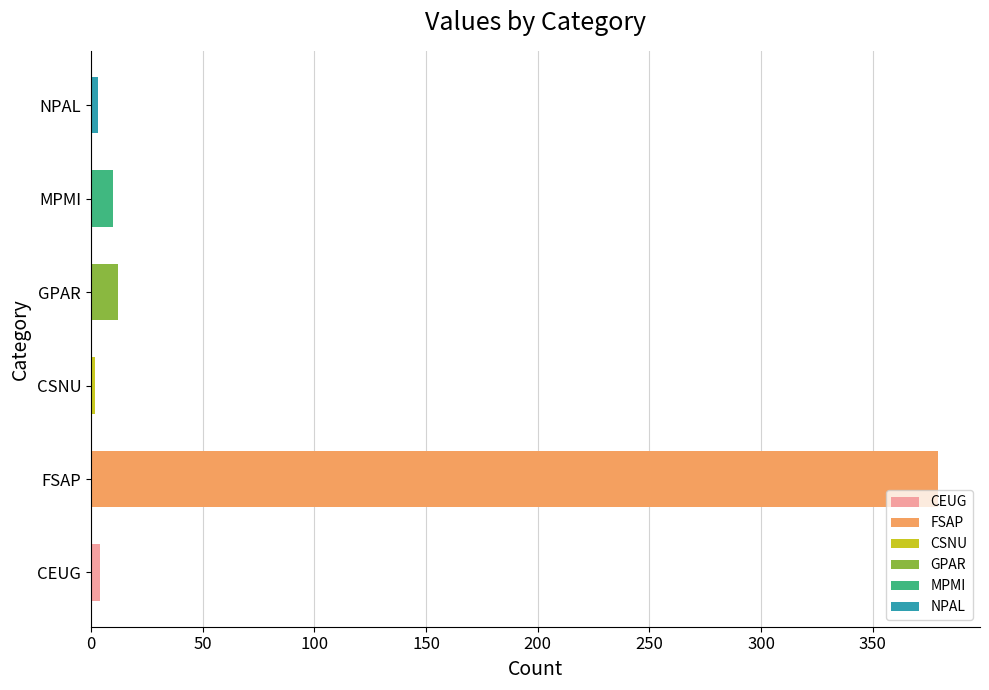

Which has a higher value, GPAR or NPAL?

GPAR